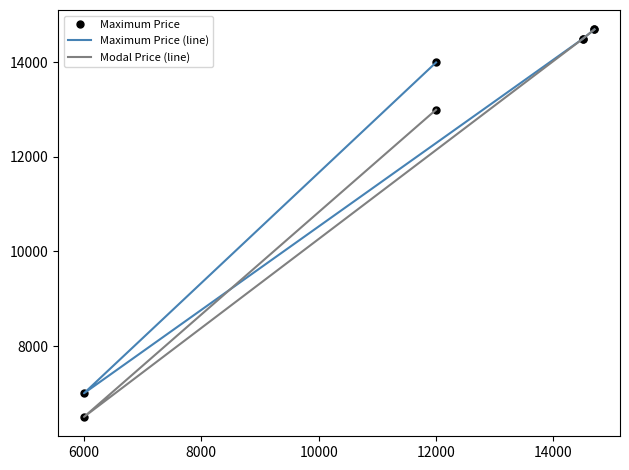

Is it true that Maximum Price equals 23939 at 12000?

False